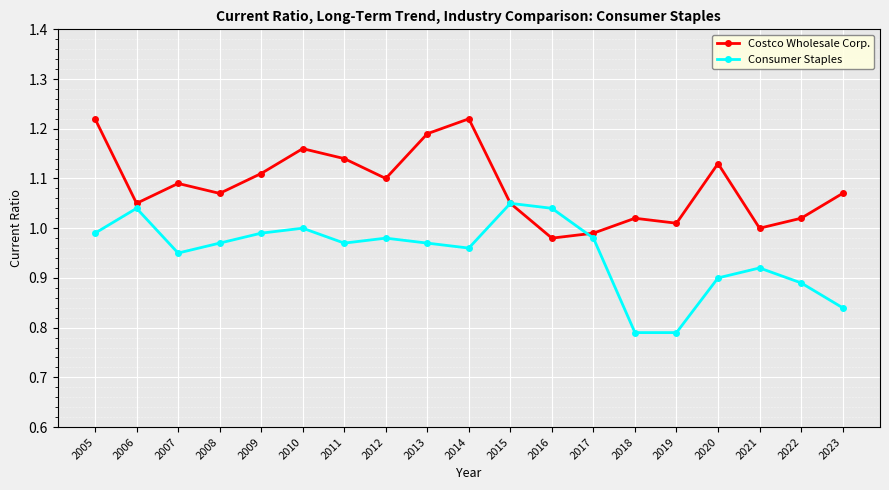

Is this an area chart (filled region under the line)?

No